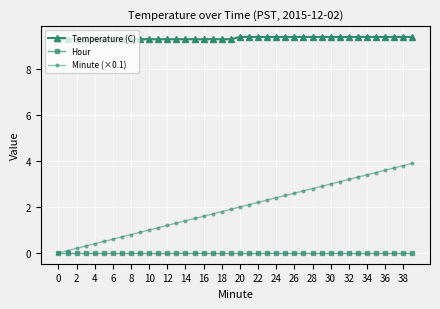

List the series in order of their peak value, highest first.

Temperature (C), Minute (×0.1), Hour